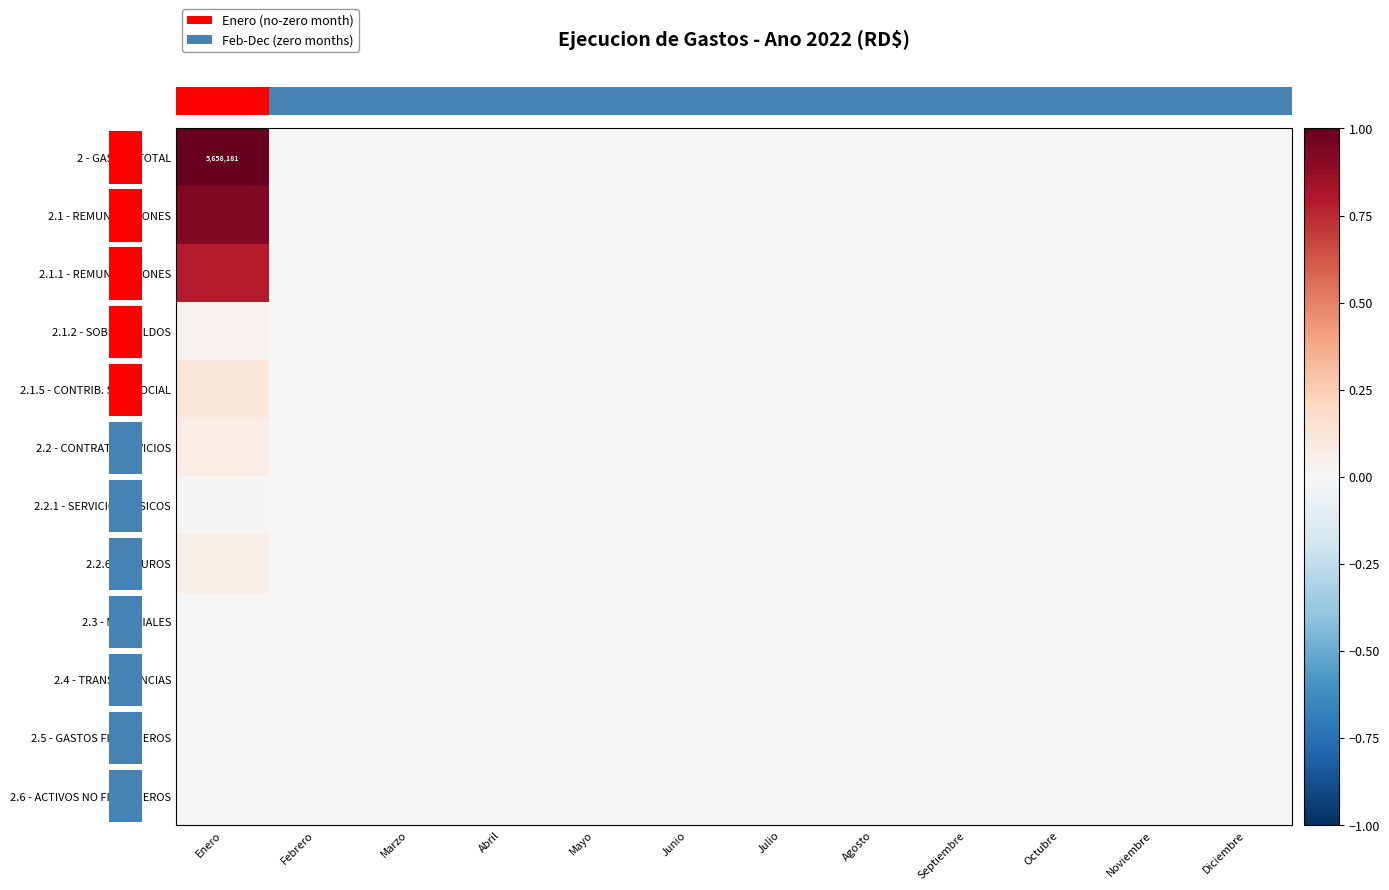

At which category does the chart reach its minimum across all series?

Febrero